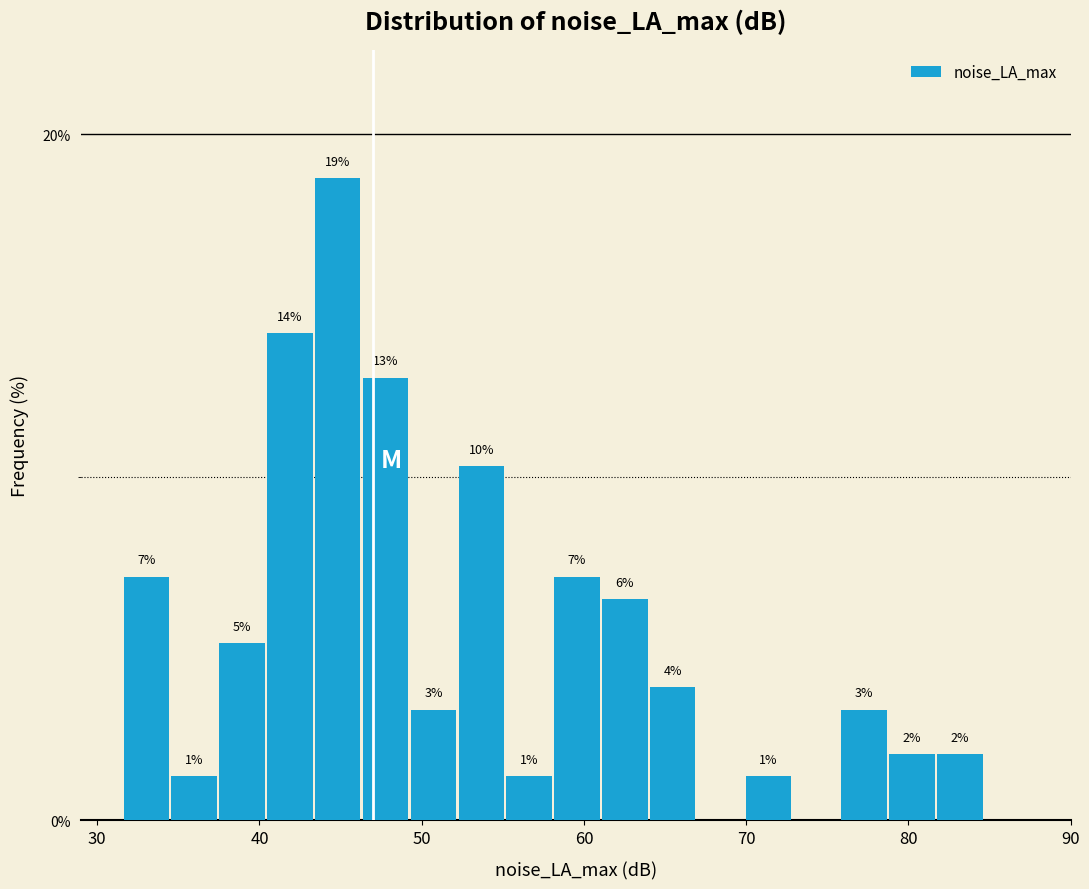

Read against the x-axis, roughly where is the centre of the tallest bar?

45